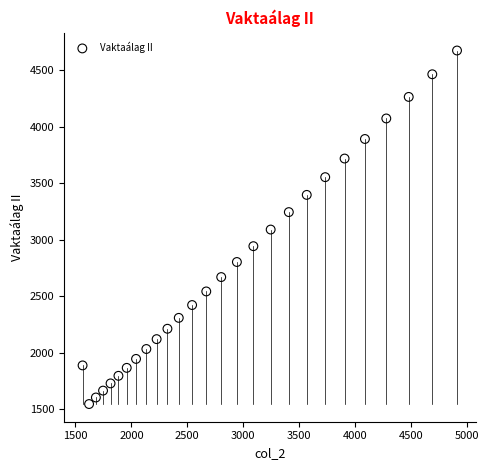

What is the range of Y values (max minus min)?

3129.9